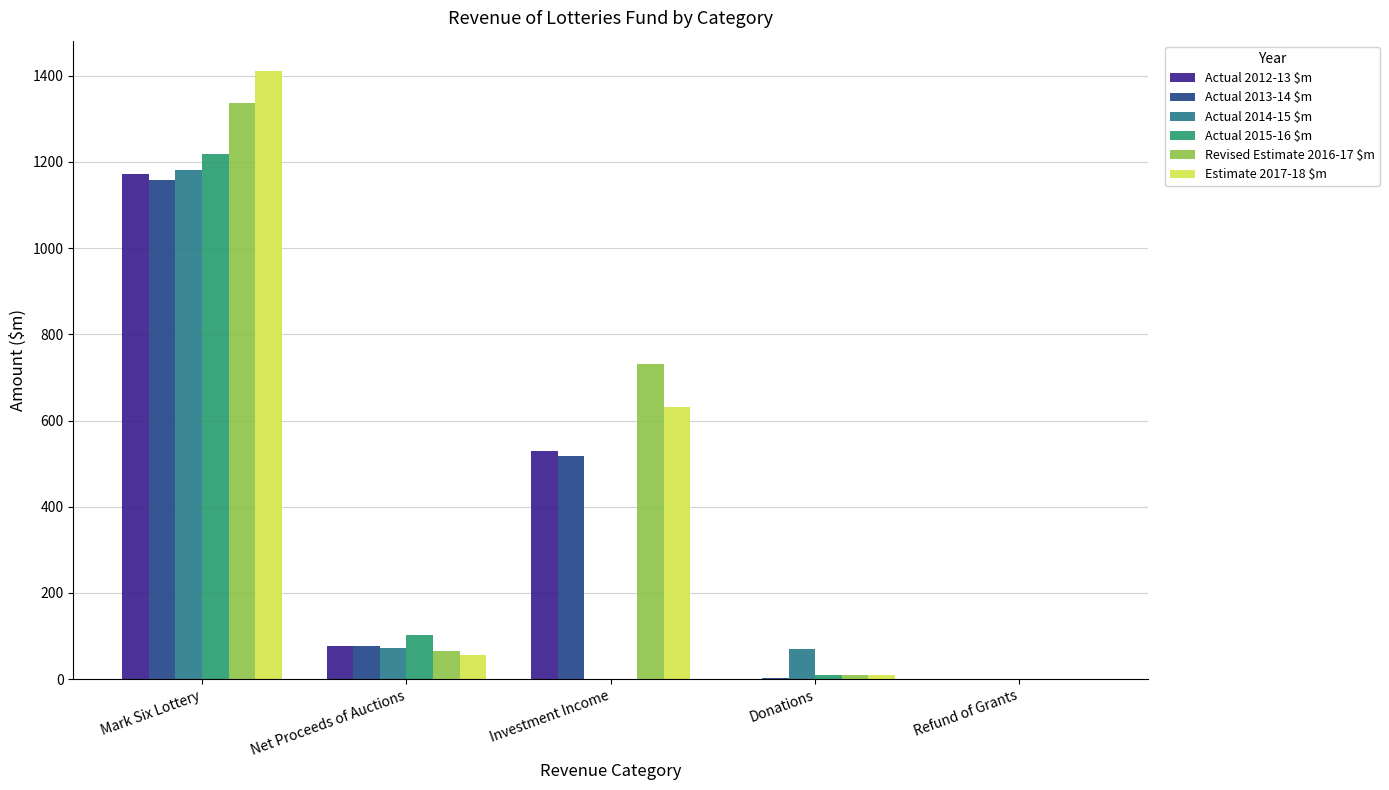

Count the number of data series in this chart.

6